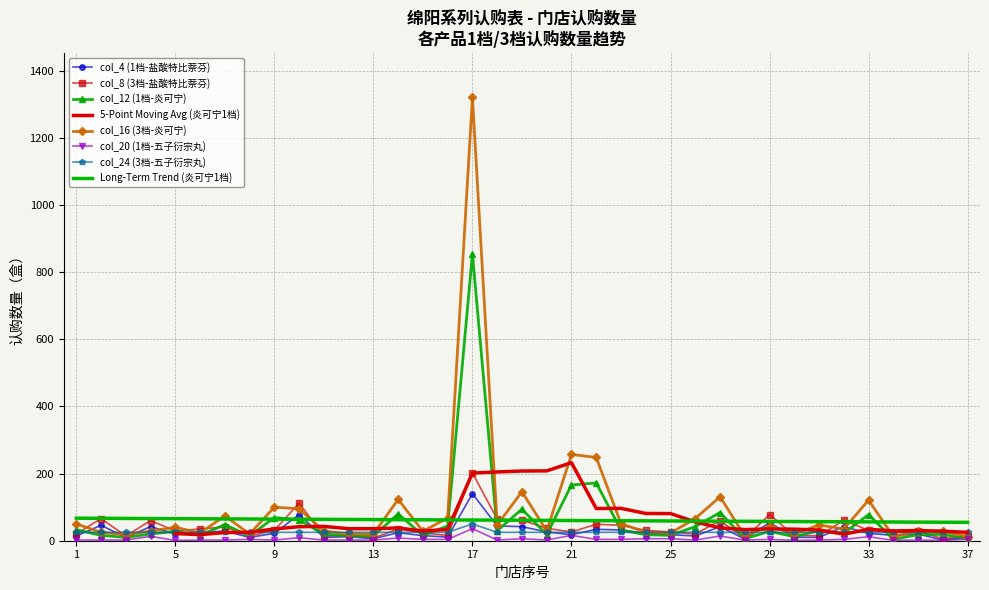

Is the value of col_16 (3档-炎可宁) at 24 greater than the value of col_20 (1档-五子衍宗丸) at 12?

Yes